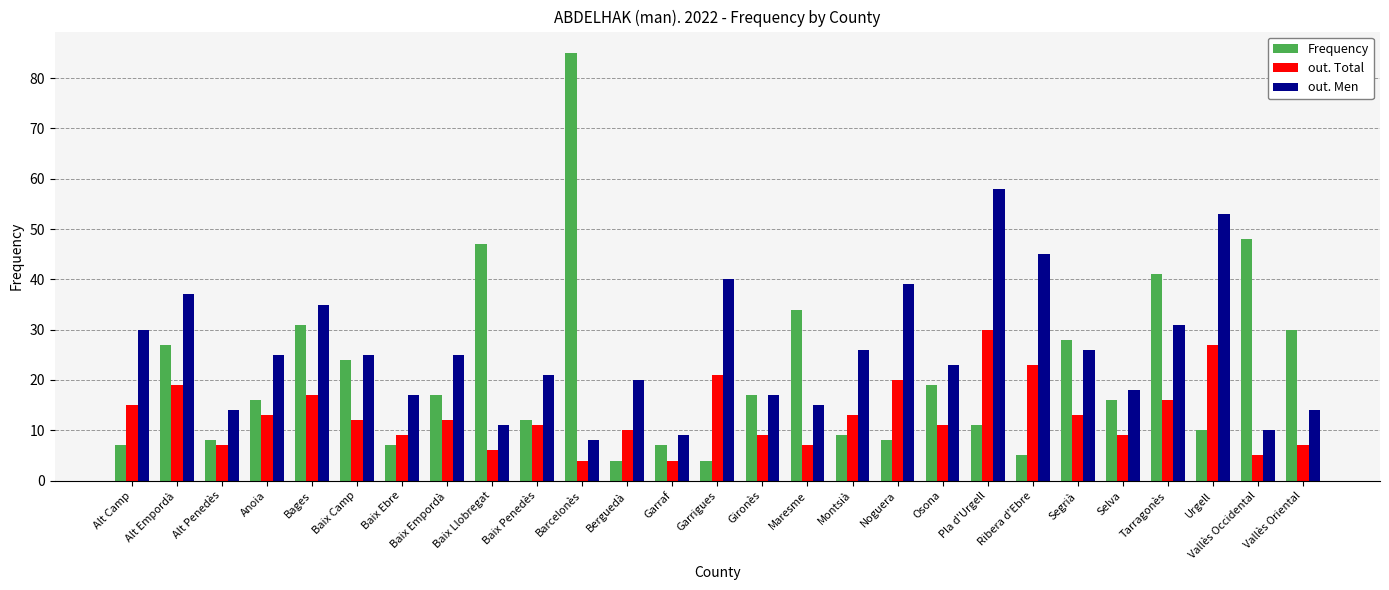

What is the average value of the Frequency series?

21